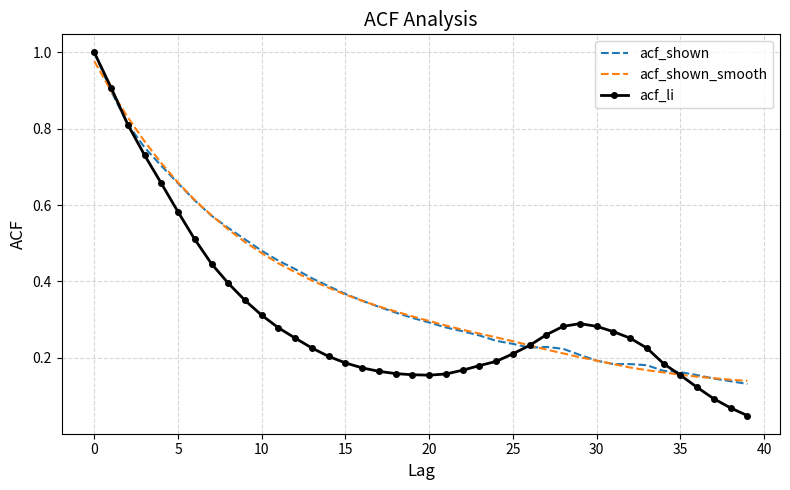

Which series has the widest spread of values?

acf_li